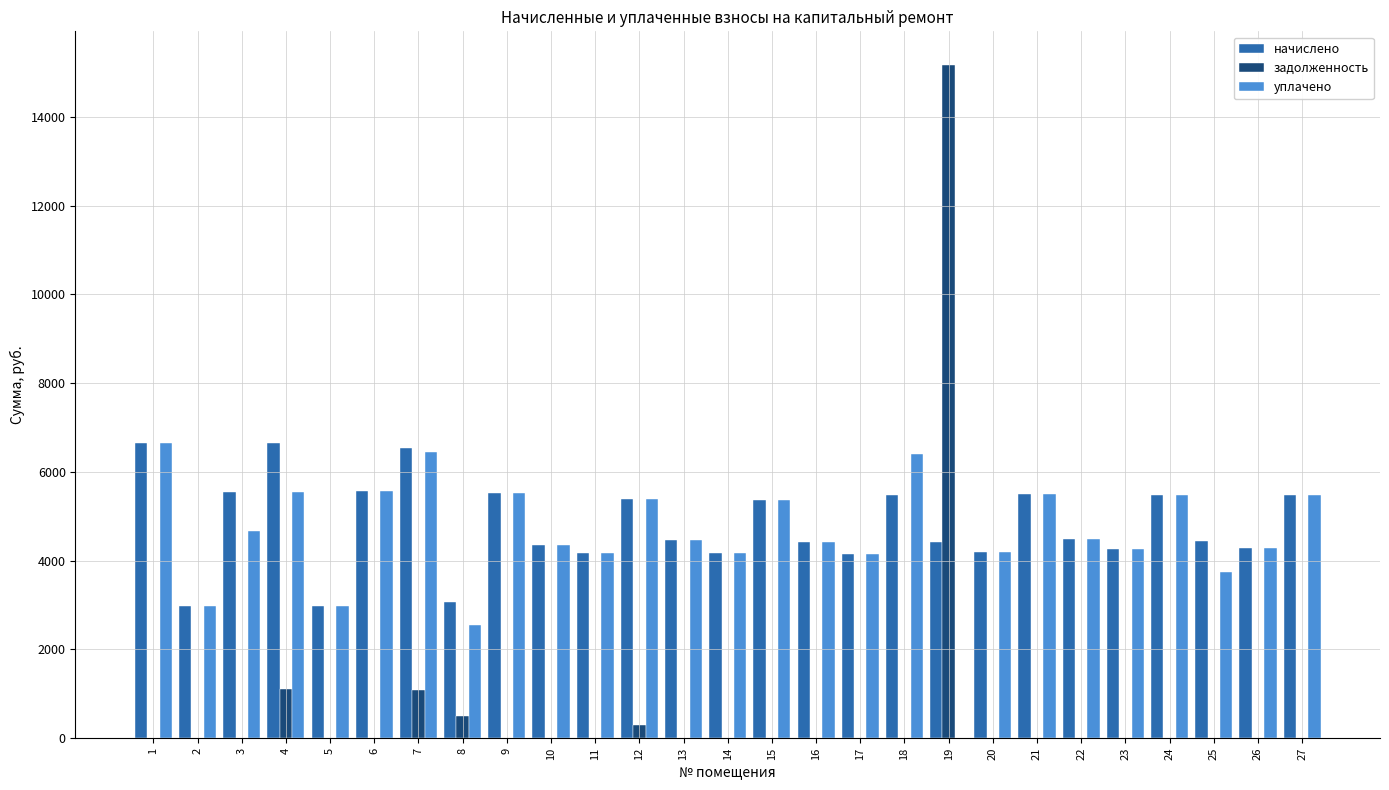

At which label does начислено first exceed 4462?

1